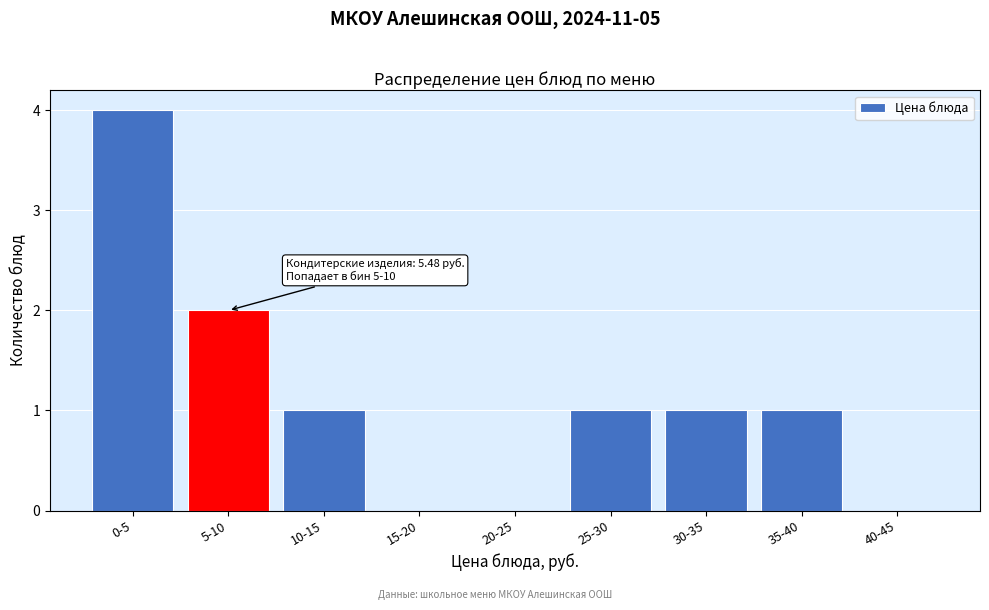

Reading left to right, transcribe all the data shown in this chart.

0-5=4	5-10=2	10-15=1	15-20=0	20-25=0	25-30=1	30-35=1	35-40=1	40-45=0